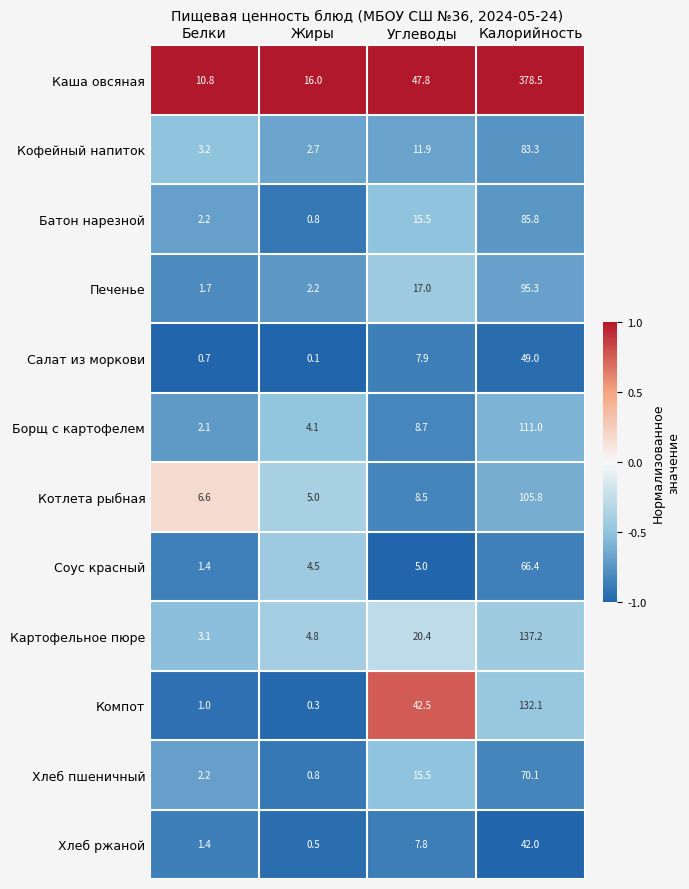

What is the total value across all series at Жиры?

41.8